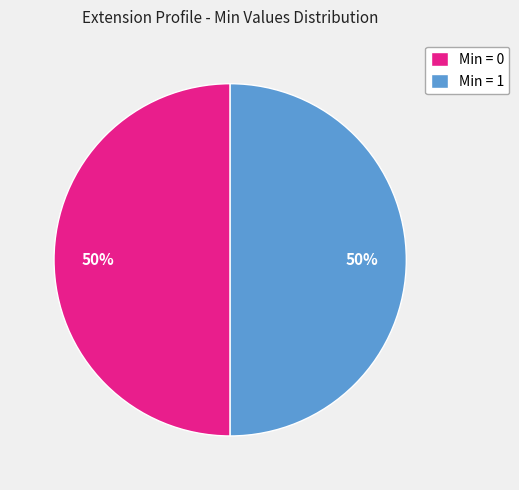

The Min = 0 slice represents 61% of the pie. True or false?

False